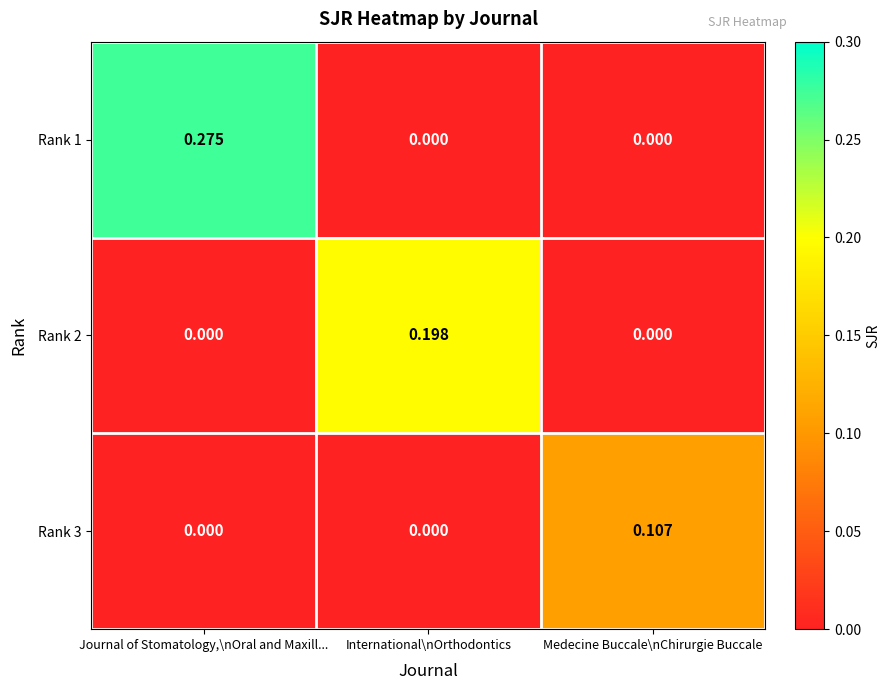

At which category is the sum across all series the highest?

Journal of Stomatology,\nOral and Maxill...